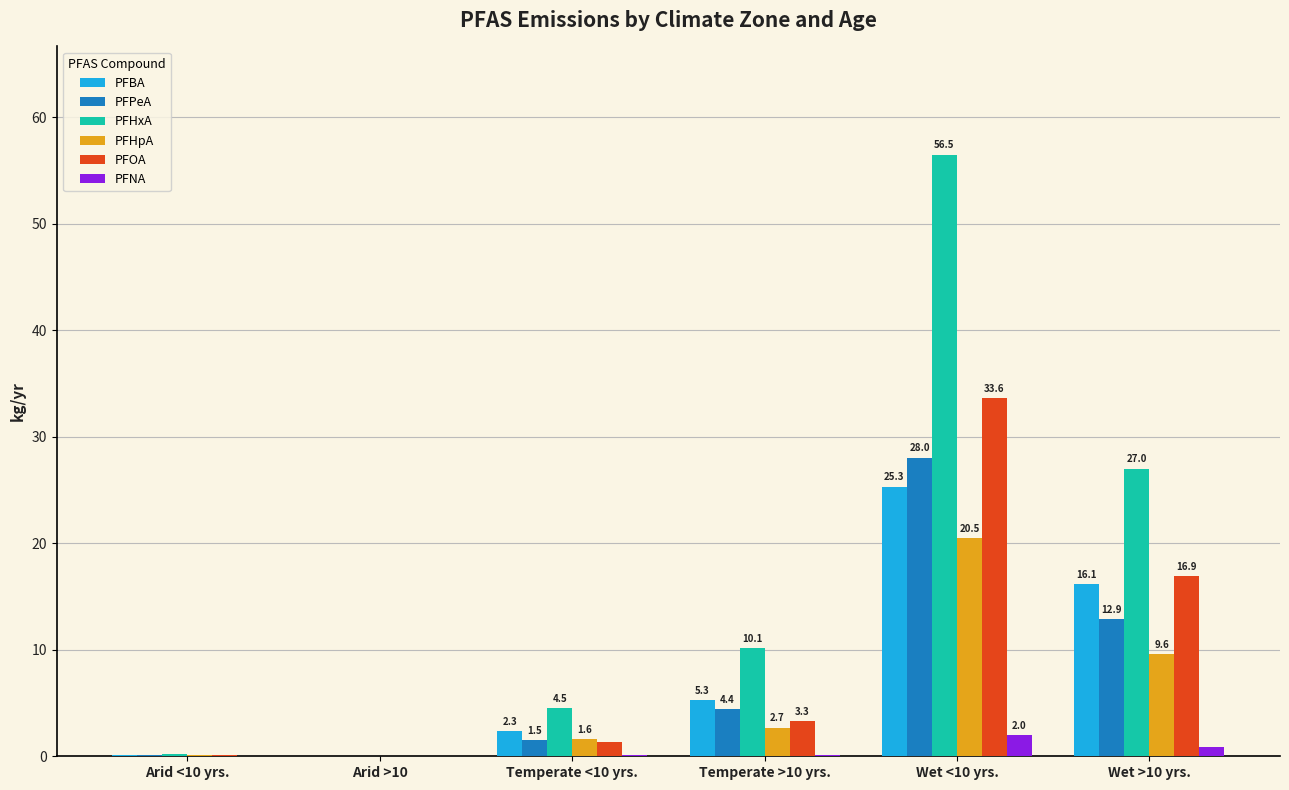

Where is PFHxA nearest to the value 28?

Wet >10 yrs.